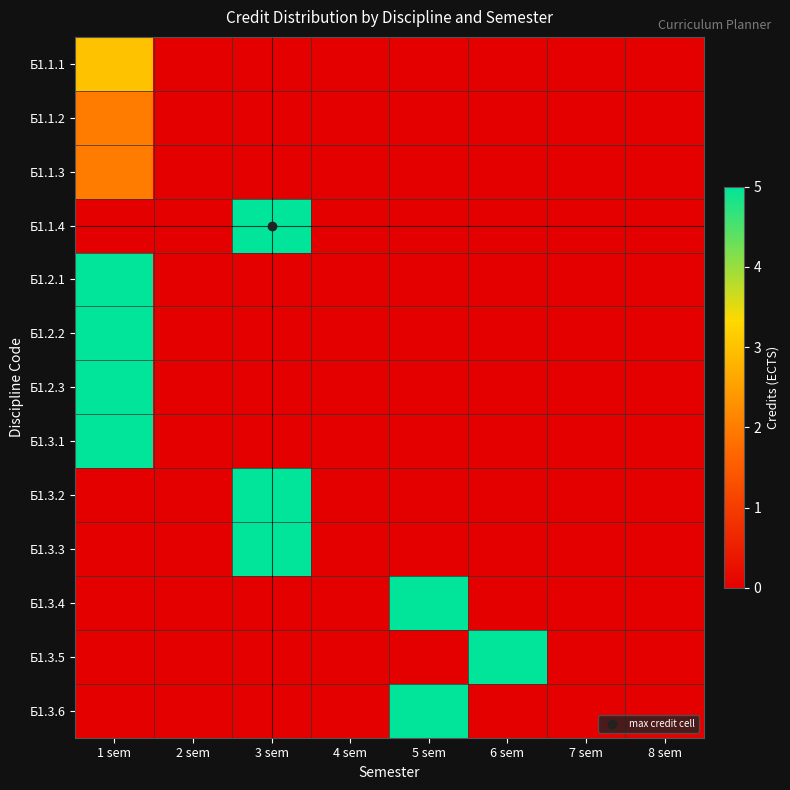

Reading left to right, extract all data points from this chart.

Б1.1.1: 1 sem=3	2 sem=0	3 sem=0	4 sem=0	5 sem=0	6 sem=0	7 sem=0	8 sem=0
Б1.1.2: 1 sem=2	2 sem=0	3 sem=0	4 sem=0	5 sem=0	6 sem=0	7 sem=0	8 sem=0
Б1.1.3: 1 sem=2	2 sem=0	3 sem=0	4 sem=0	5 sem=0	6 sem=0	7 sem=0	8 sem=0
Б1.1.4: 1 sem=0	2 sem=0	3 sem=5	4 sem=0	5 sem=0	6 sem=0	7 sem=0	8 sem=0
Б1.2.1: 1 sem=5	2 sem=0	3 sem=0	4 sem=0	5 sem=0	6 sem=0	7 sem=0	8 sem=0
Б1.2.2: 1 sem=5	2 sem=0	3 sem=0	4 sem=0	5 sem=0	6 sem=0	7 sem=0	8 sem=0
Б1.2.3: 1 sem=5	2 sem=0	3 sem=0	4 sem=0	5 sem=0	6 sem=0	7 sem=0	8 sem=0
Б1.3.1: 1 sem=5	2 sem=0	3 sem=0	4 sem=0	5 sem=0	6 sem=0	7 sem=0	8 sem=0
Б1.3.2: 1 sem=0	2 sem=0	3 sem=5	4 sem=0	5 sem=0	6 sem=0	7 sem=0	8 sem=0
Б1.3.3: 1 sem=0	2 sem=0	3 sem=5	4 sem=0	5 sem=0	6 sem=0	7 sem=0	8 sem=0
Б1.3.4: 1 sem=0	2 sem=0	3 sem=0	4 sem=0	5 sem=5	6 sem=0	7 sem=0	8 sem=0
Б1.3.5: 1 sem=0	2 sem=0	3 sem=0	4 sem=0	5 sem=0	6 sem=5	7 sem=0	8 sem=0
Б1.3.6: 1 sem=0	2 sem=0	3 sem=0	4 sem=0	5 sem=5	6 sem=0	7 sem=0	8 sem=0